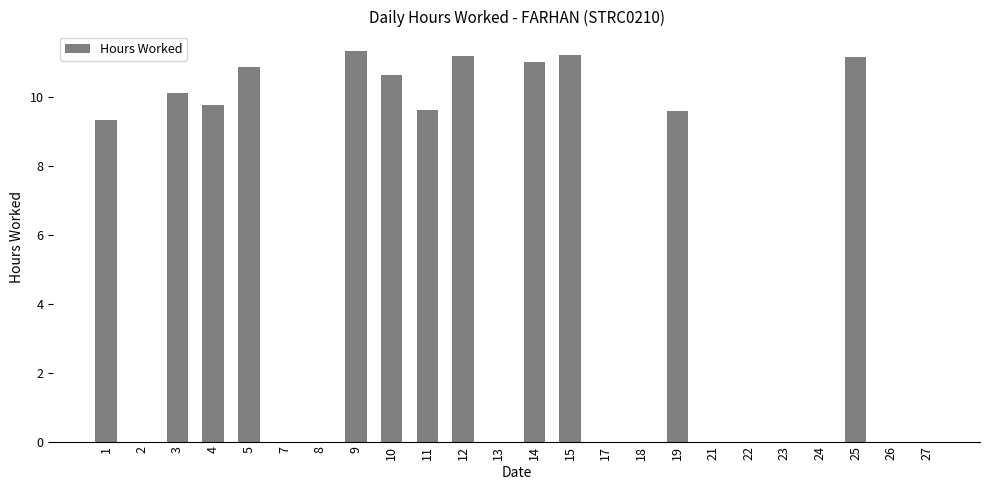

What value does the data have at 10?

10.6